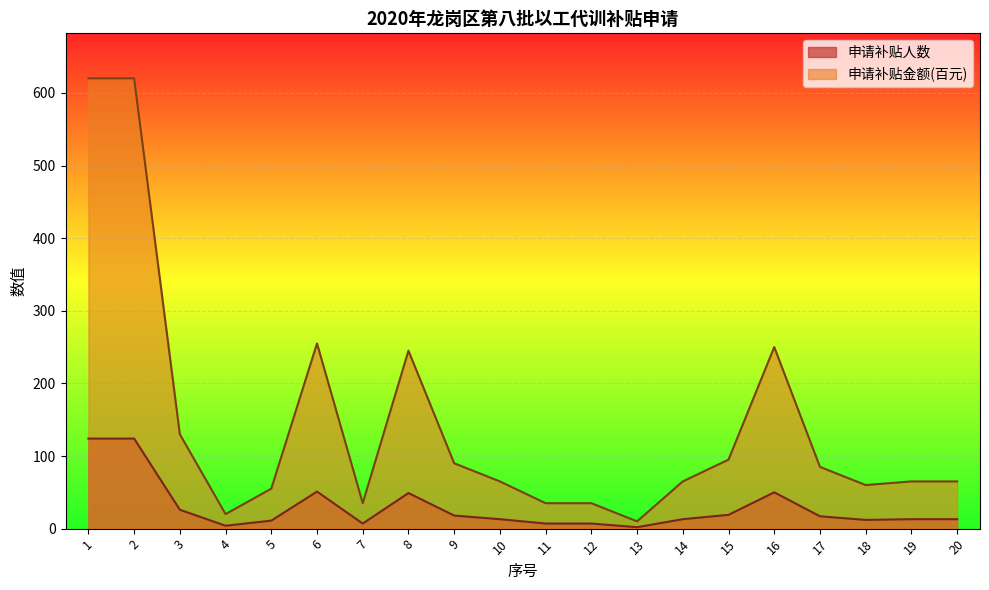

The 申请补贴人数 series shows 20 at 10. True or false?

False